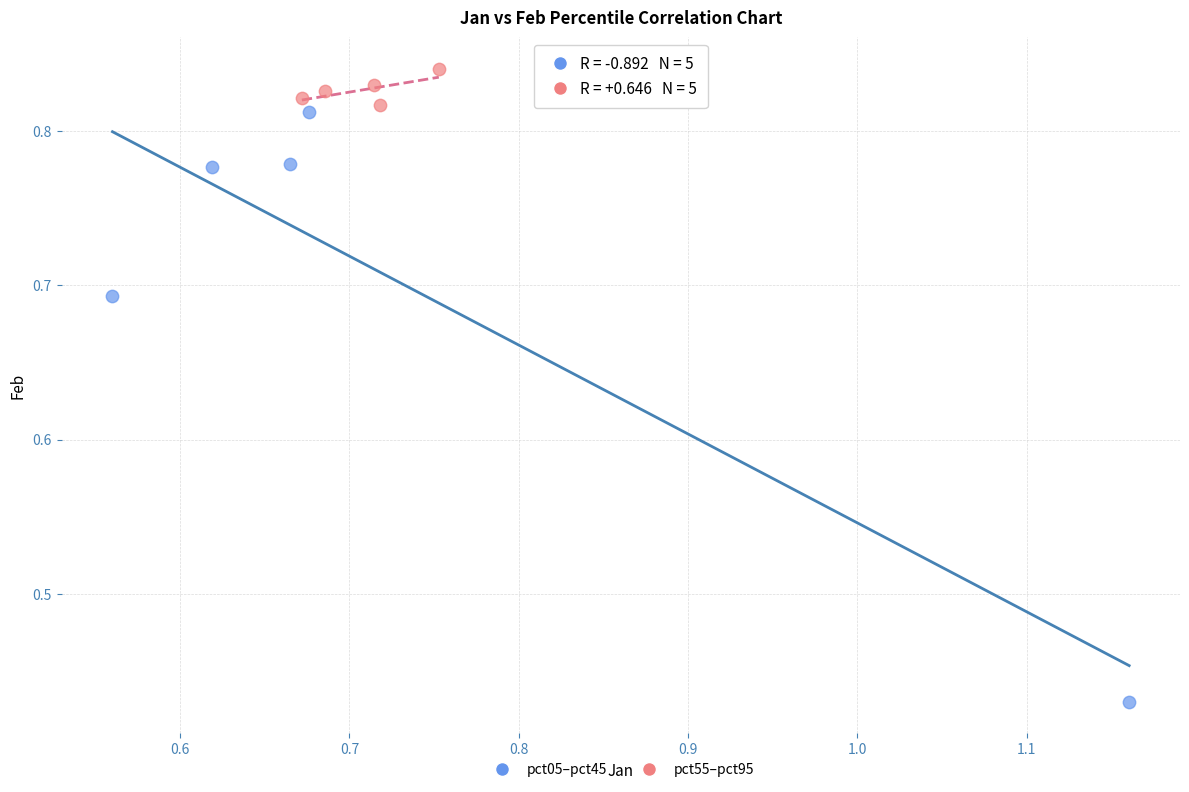

Which series reaches the minimum Y coordinate?

pct05–pct45